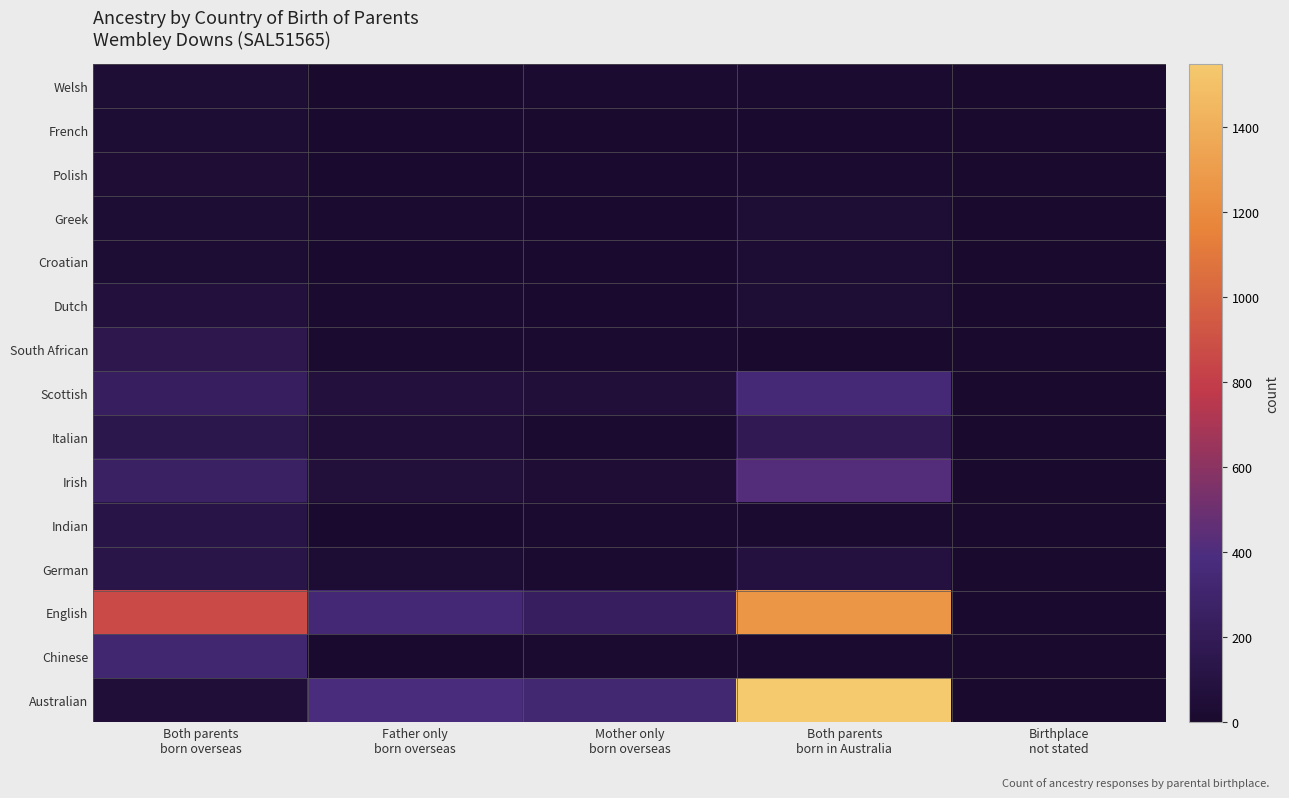

List the series in order of their peak value, highest first.

Australian, English, Irish, Scottish, Chinese, Italian, South African, German, Indian, Dutch, Polish, Welsh, Greek, French, Croatian